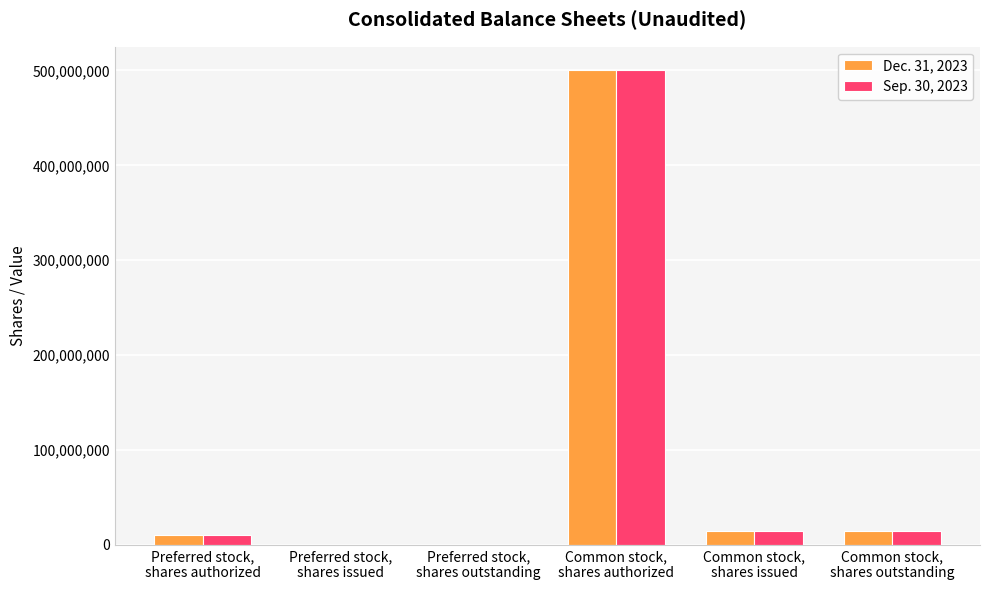

What is the greatest value displayed?

500000000